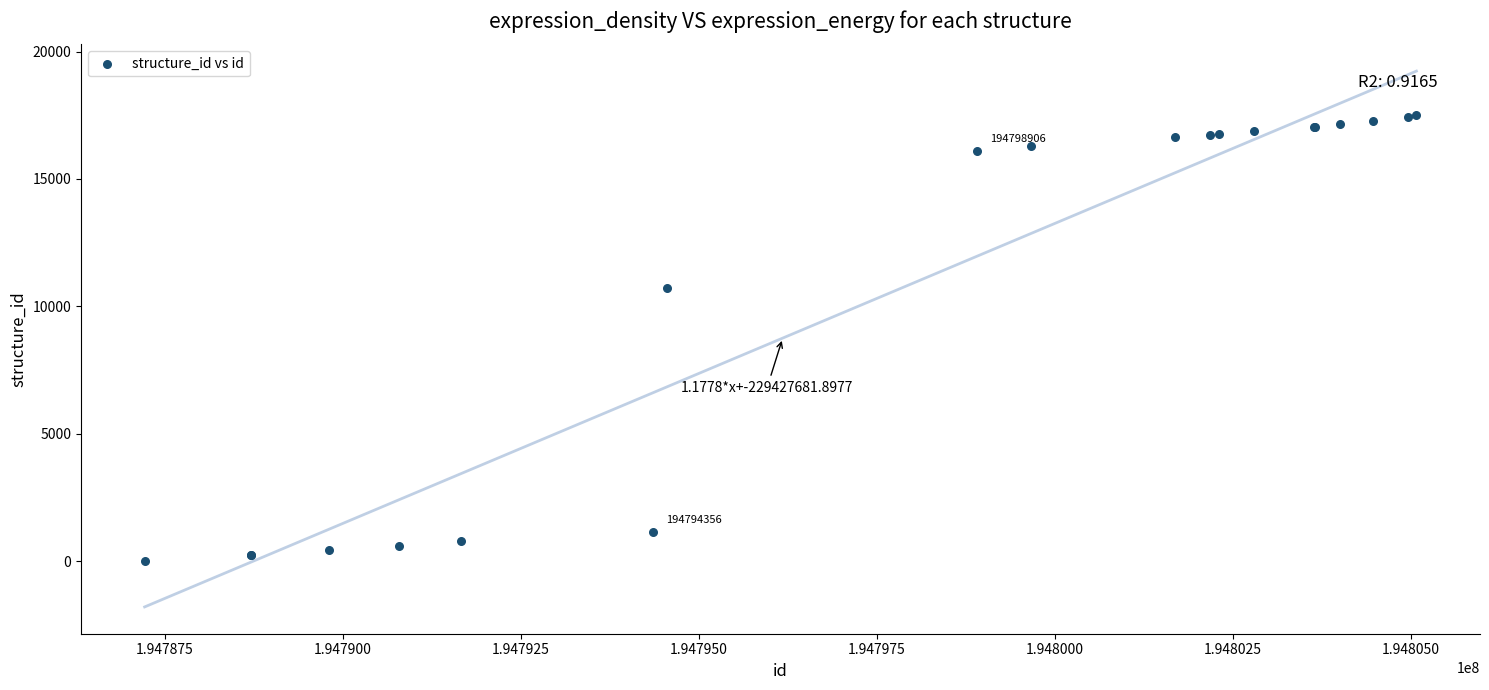

What Y value in the scatter plot is closest to 8769?

10704